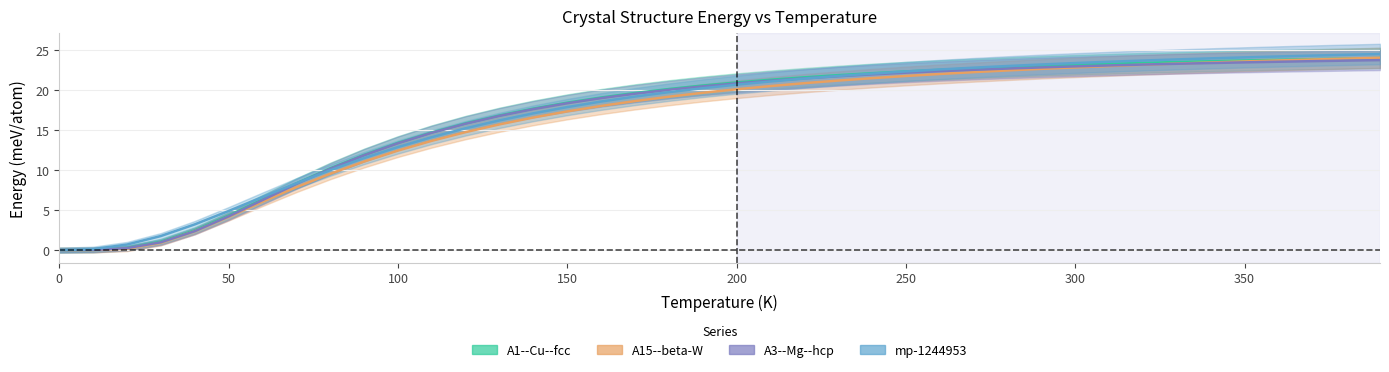

What is the difference between the second highest and second lowest values in the A15--beta-W a=5.0641 series?

24.0